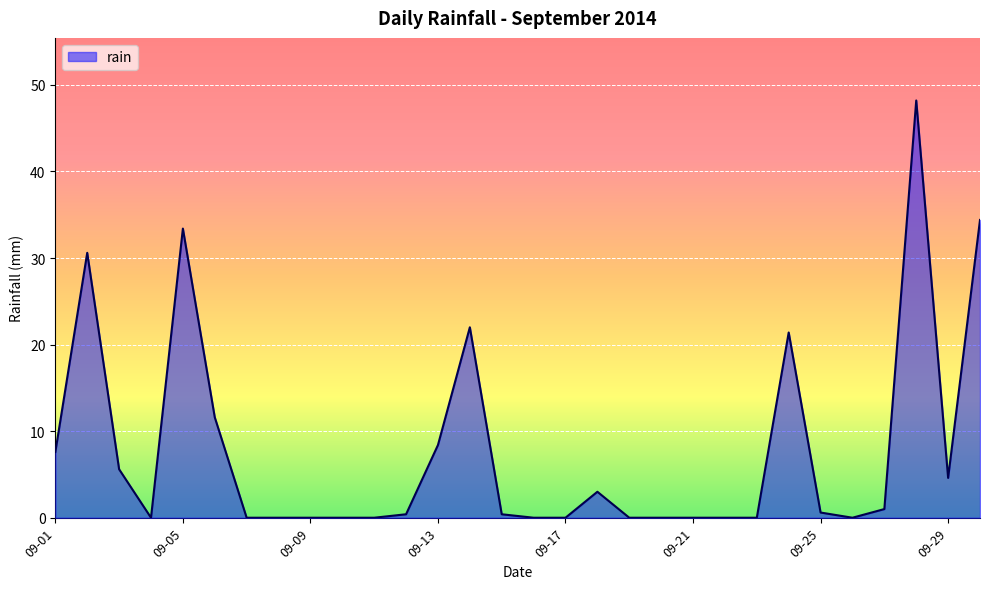

What is the maximum value shown in the chart?

48.2